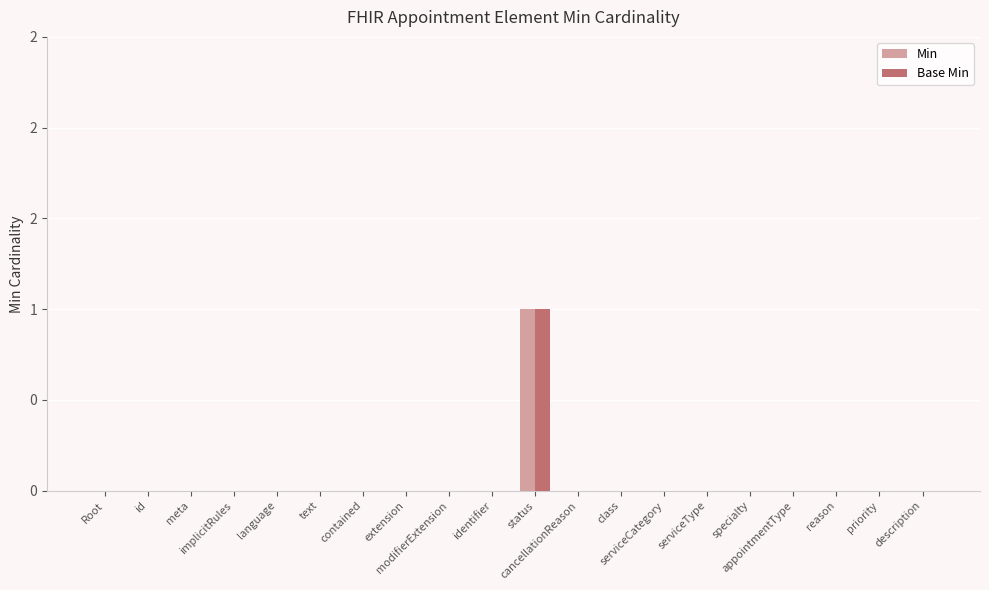

Are the bars horizontal?

No